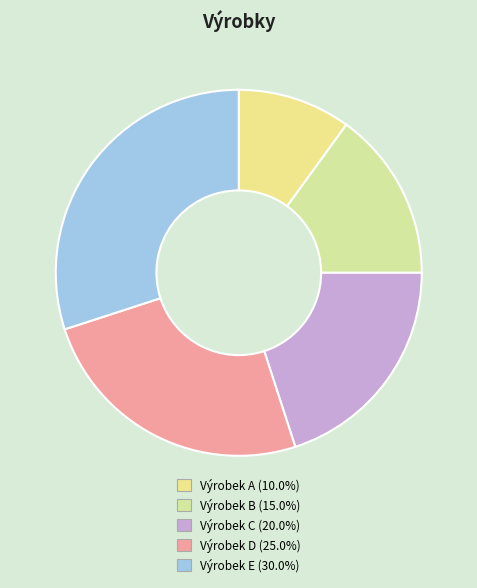

What is the largest slice in the pie chart?

Výrobek E